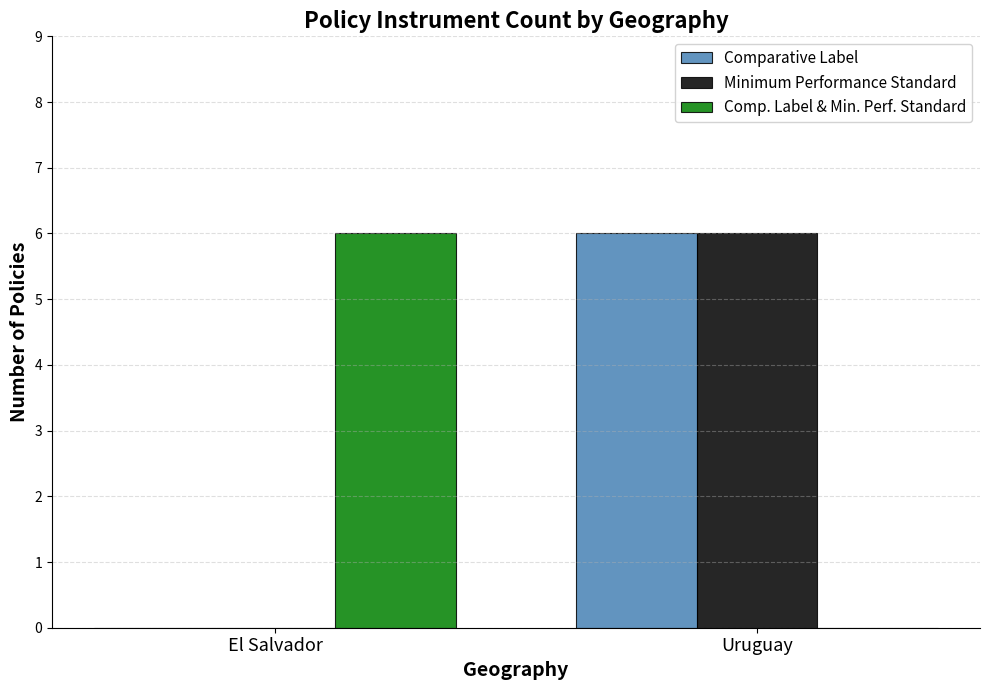

Is it true that Comp. Label & Min. Perf. Standard equals 10 at El Salvador?

False